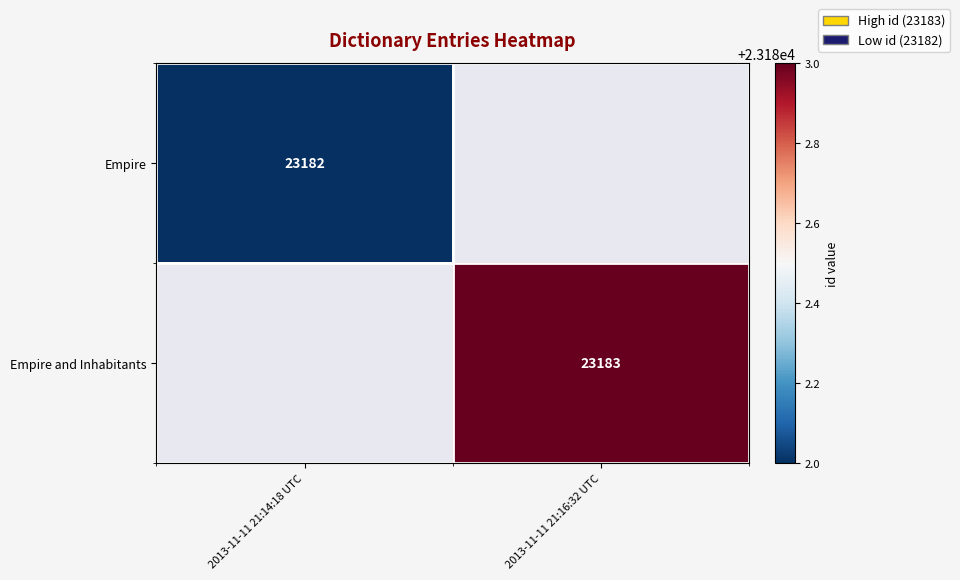

The Empire and Inhabitants series shows 23183 at 2013-11-11 21:16:32 UTC. True or false?

True